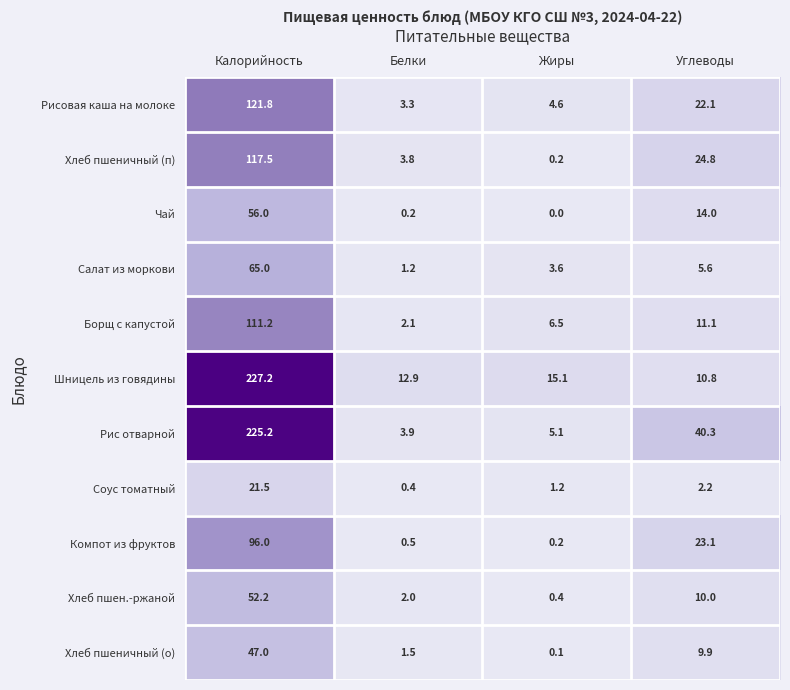

What is the spread (max minus min) of values at Жиры?

15.1